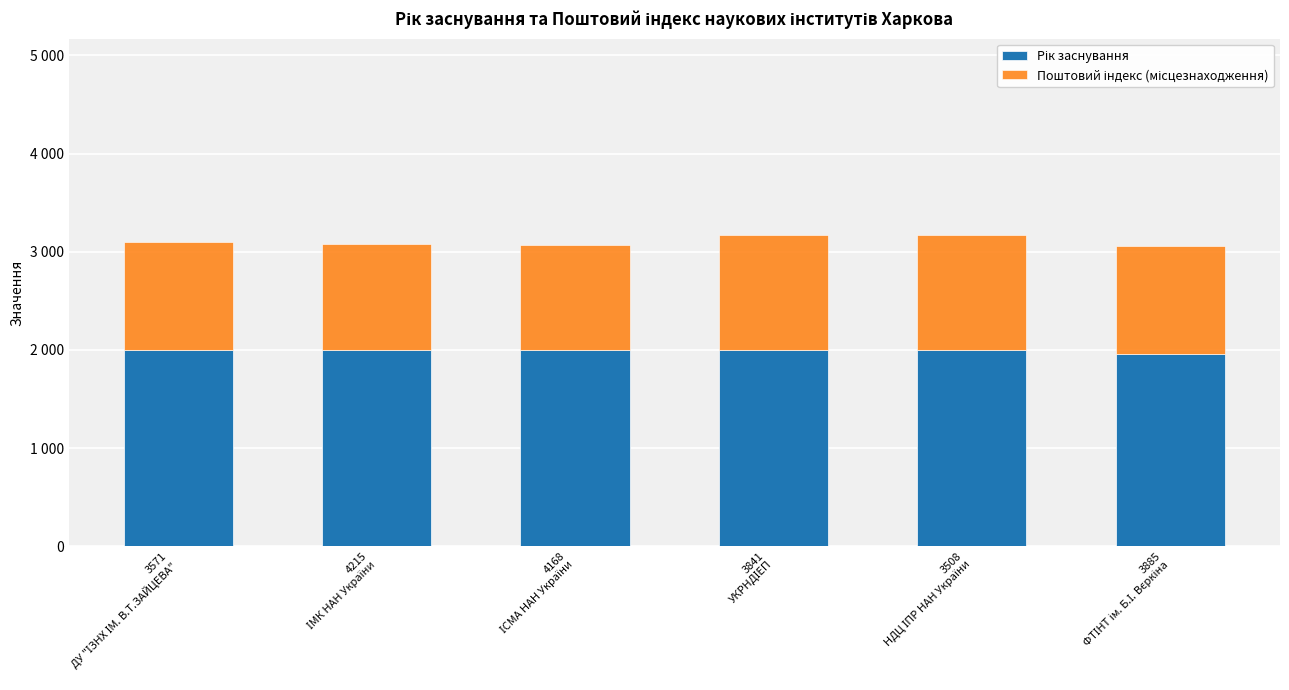

Count the Поштовий індекс (місцезнаходження) values in the range 1072 to 1166.

6